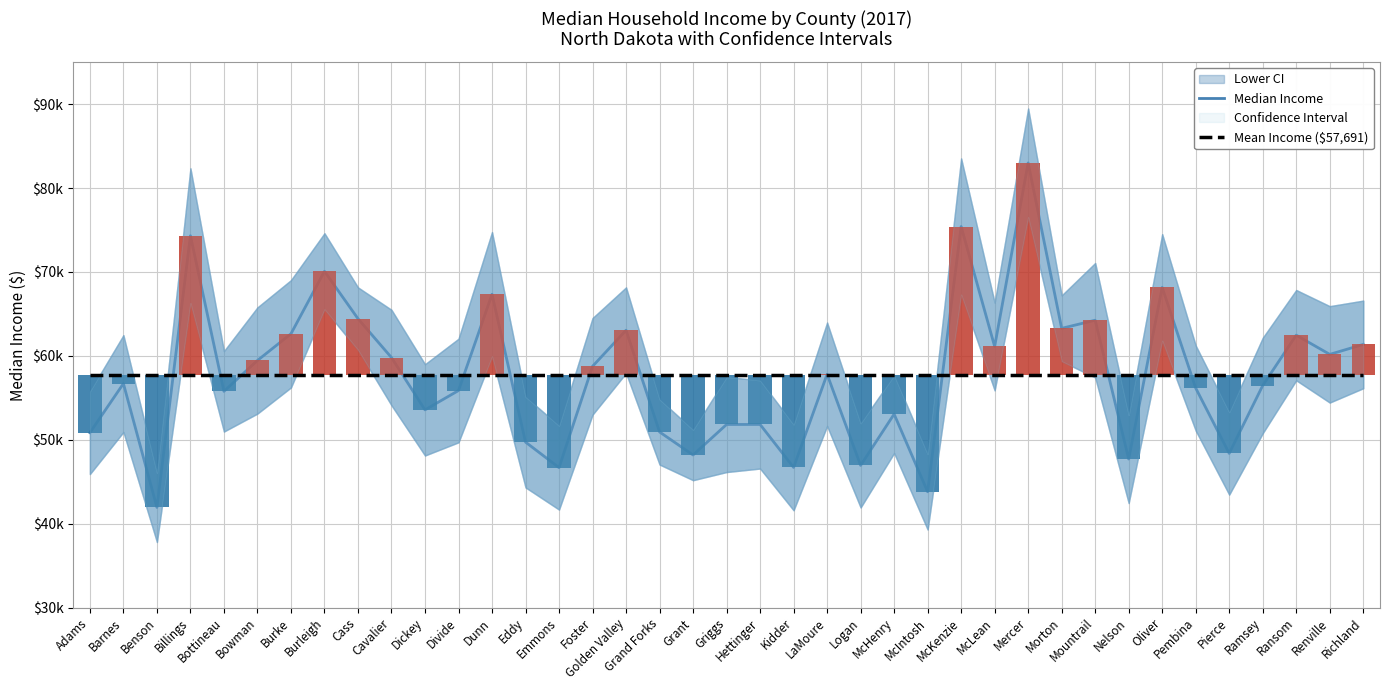

What is the label of the 30th bar from the right?

Cavalier